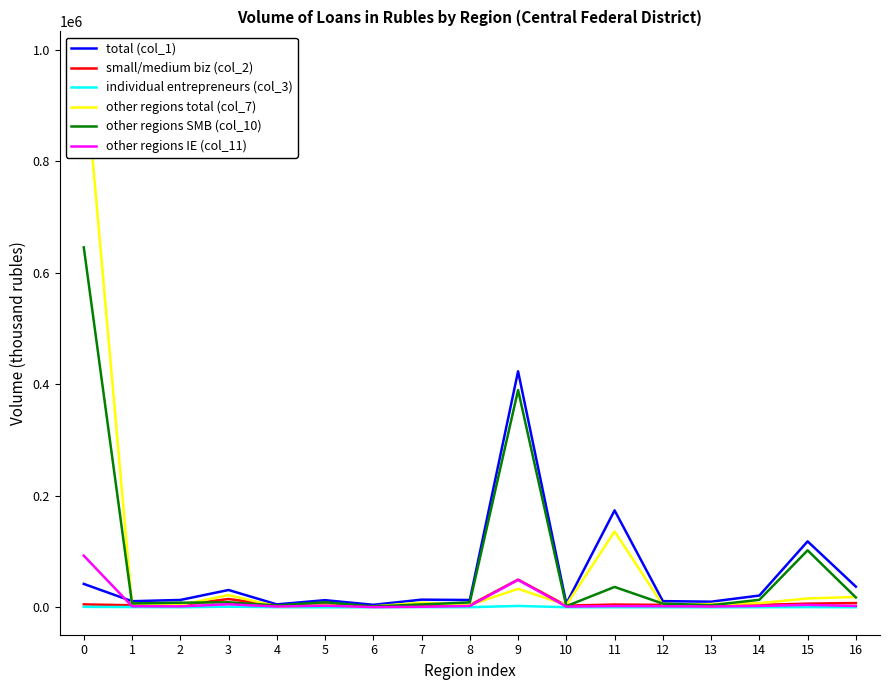

Does the chart have visible grid lines?

No